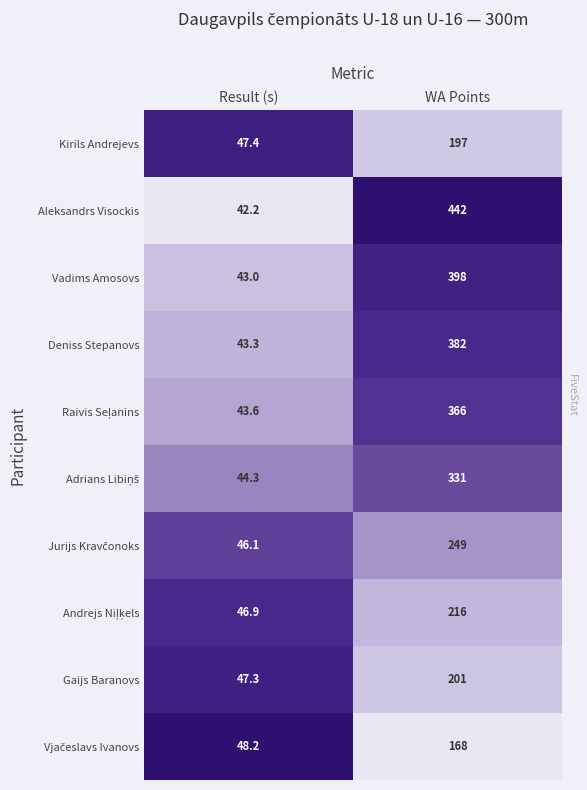

Where is Gaijs Baranovs nearest to the value 124?

Result (s)